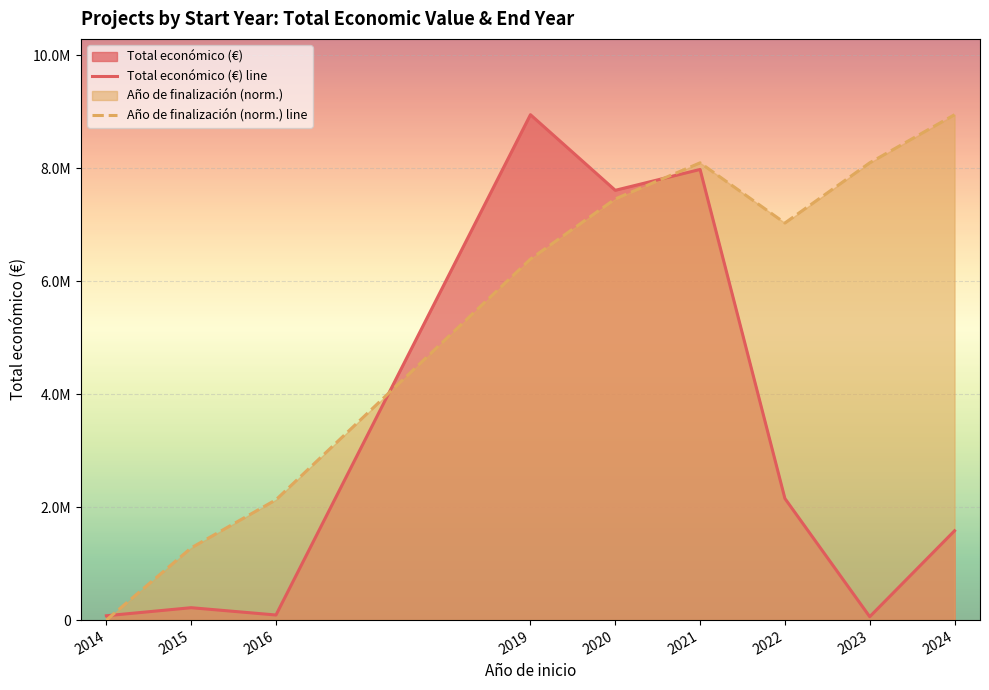

Does the chart display data point markers on the line(s)?

No